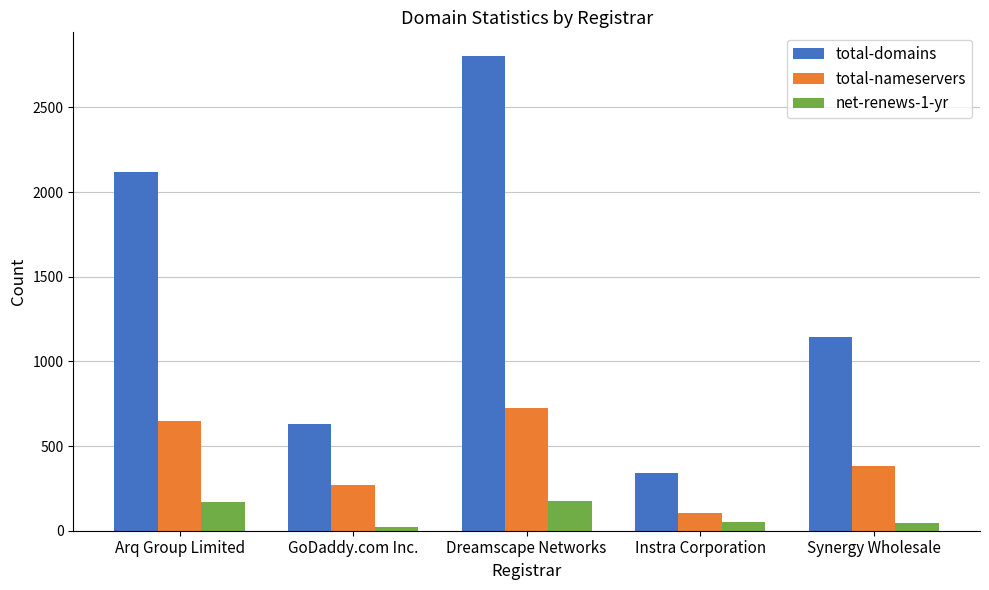

What is the difference between the maximum and second lowest values in the total-domains series?

2171